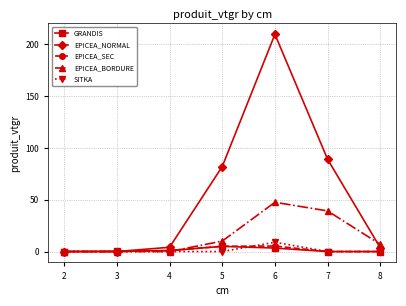

Which series has the widest spread of values?

EPICEA_NORMAL